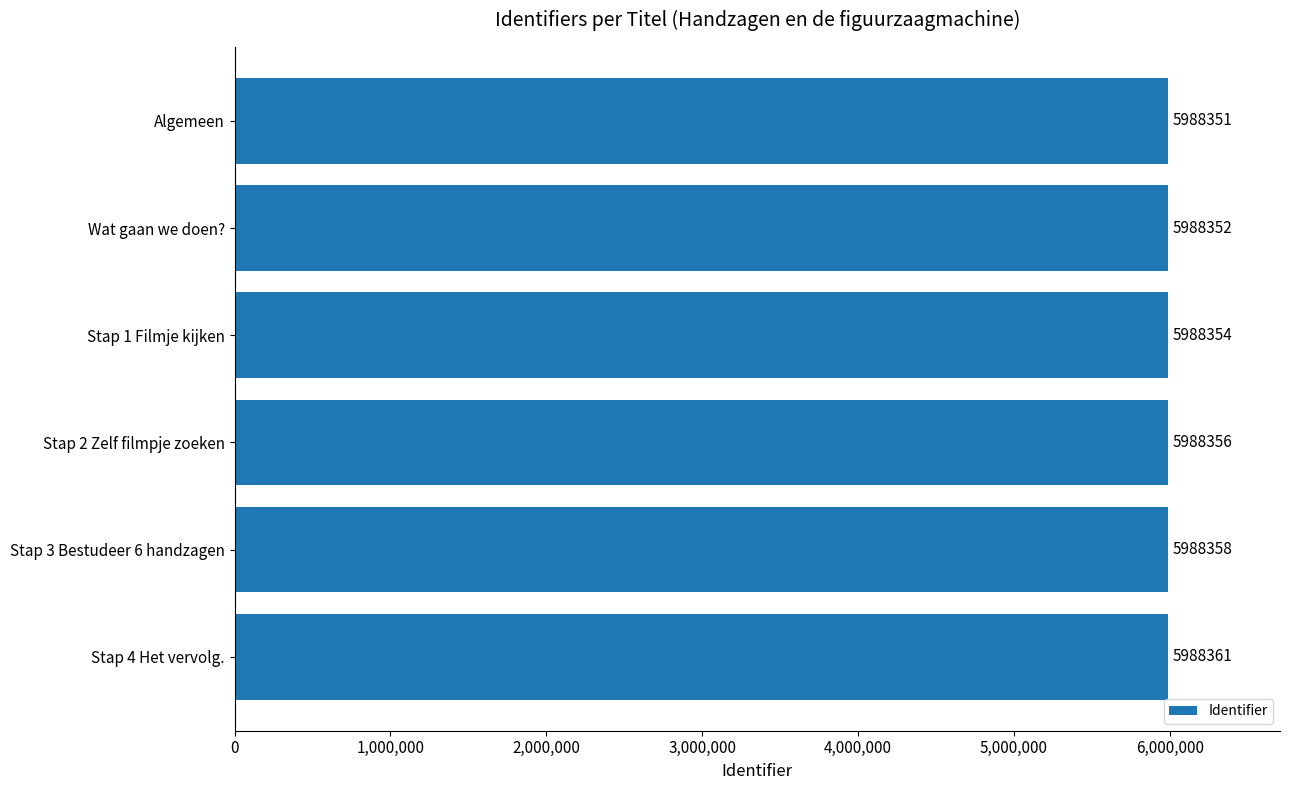

Count the values in the range 5988352 to 5988358.

4